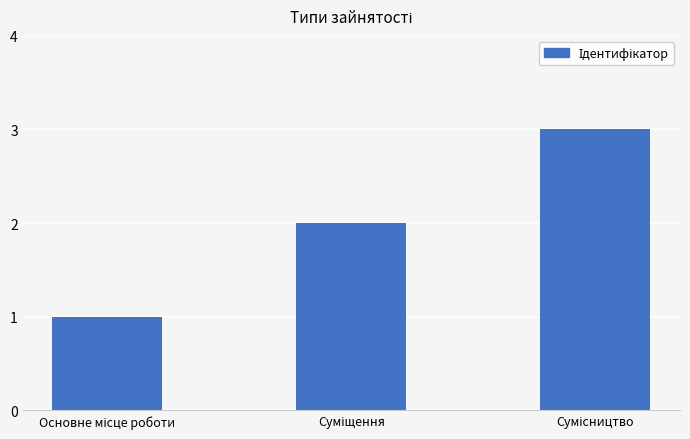

Count the number of categories in the chart.

3